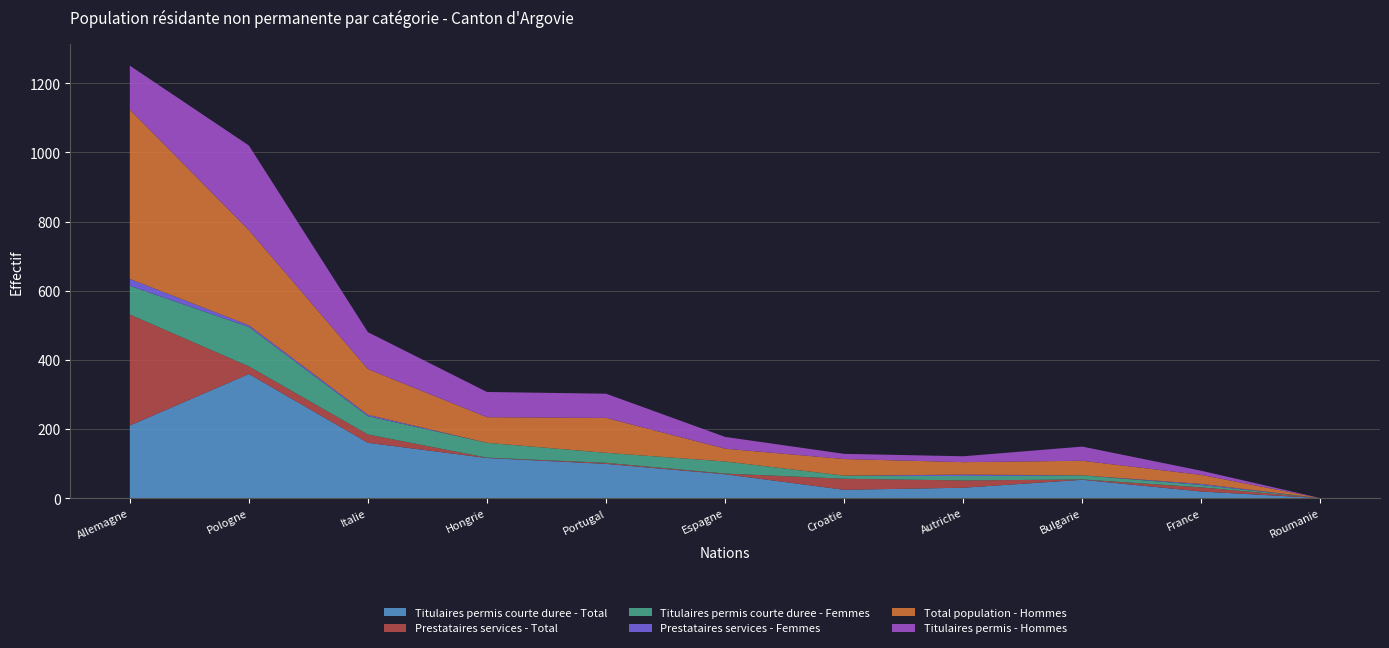

Reading right to left, extract all data points from this chart.

Titulaires permis courte duree - Total: Roumanie=0	France=19	Bulgarie=53	Autriche=30	Croatie=24	Espagne=69	Portugal=99	Hongrie=116	Italie=160	Pologne=359	Allemagne=210
Prestataires services - Total: Roumanie=0	France=12	Bulgarie=1	Autriche=21	Croatie=32	Espagne=2	Portugal=3	Hongrie=1	Italie=24	Pologne=22	Allemagne=321
Titulaires permis courte duree - Femmes: Roumanie=0	France=7	Bulgarie=12	Autriche=13	Croatie=9	Espagne=35	Portugal=29	Hongrie=43	Italie=53	Pologne=114	Allemagne=83
Prestataires services - Femmes: Roumanie=0	France=3	Bulgarie=0	Autriche=4	Croatie=0	Espagne=0	Portugal=0	Hongrie=0	Italie=4	Pologne=5	Allemagne=20
Total population - Hommes: Roumanie=0	France=26	Bulgarie=42	Autriche=36	Croatie=48	Espagne=37	Portugal=101	Hongrie=74	Italie=132	Pologne=275	Allemagne=490
Titulaires permis - Hommes: Roumanie=0	France=12	Bulgarie=41	Autriche=17	Croatie=15	Espagne=34	Portugal=70	Hongrie=73	Italie=107	Pologne=245	Allemagne=127